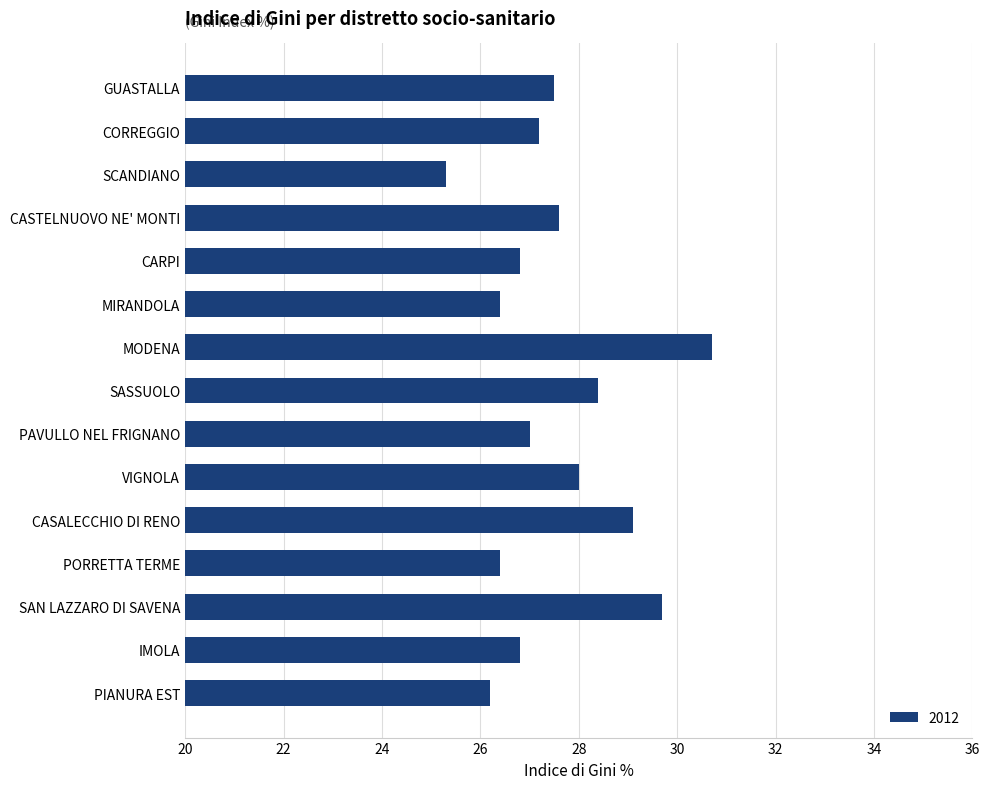

True or false: the data shows 29.1 at CASALECCHIO DI RENO.

True